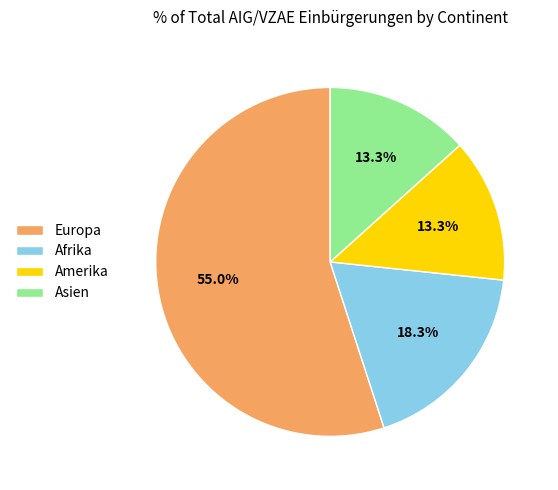

Does any single category account for the majority?

Yes